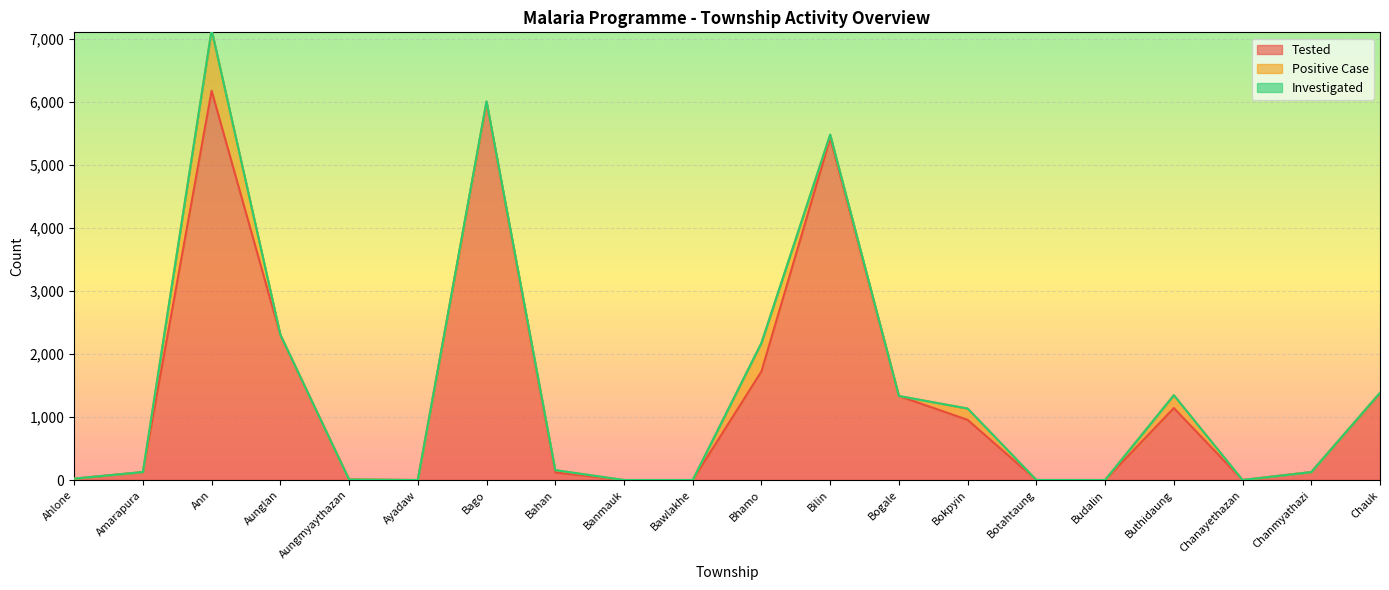

Which has a higher value, Chanmyathazi or Chanayethazan?

Chanmyathazi